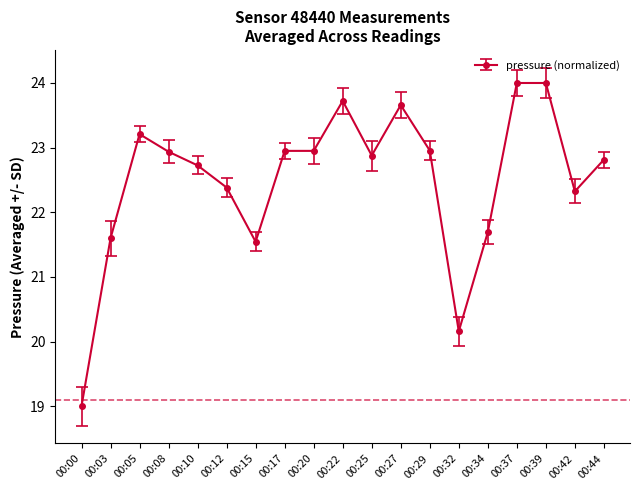

At which label does the data first exceed 22?

00:05